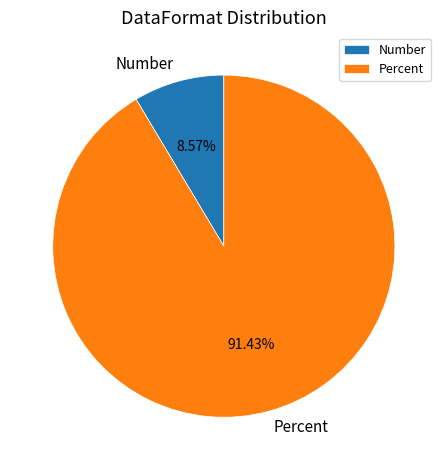

True or false: Number accounts for 16% of the total.

False